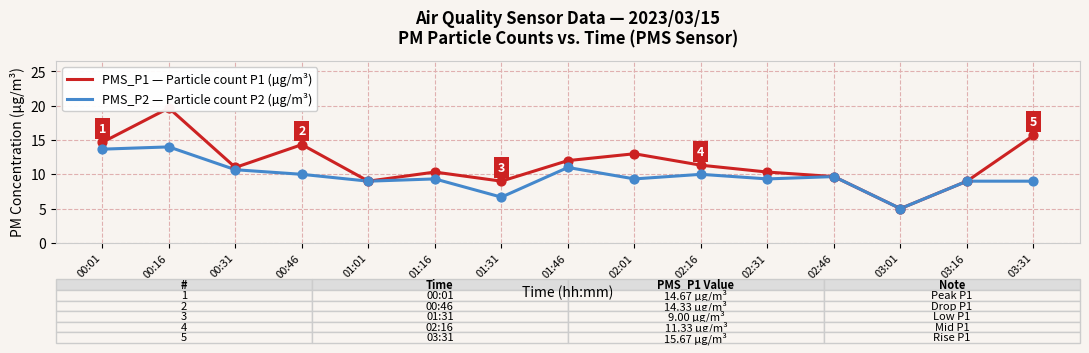

What are all the series names shown in the legend?

PMS_P1 — Particle count P1 (µg/m³), PMS_P2 — Particle count P2 (µg/m³)